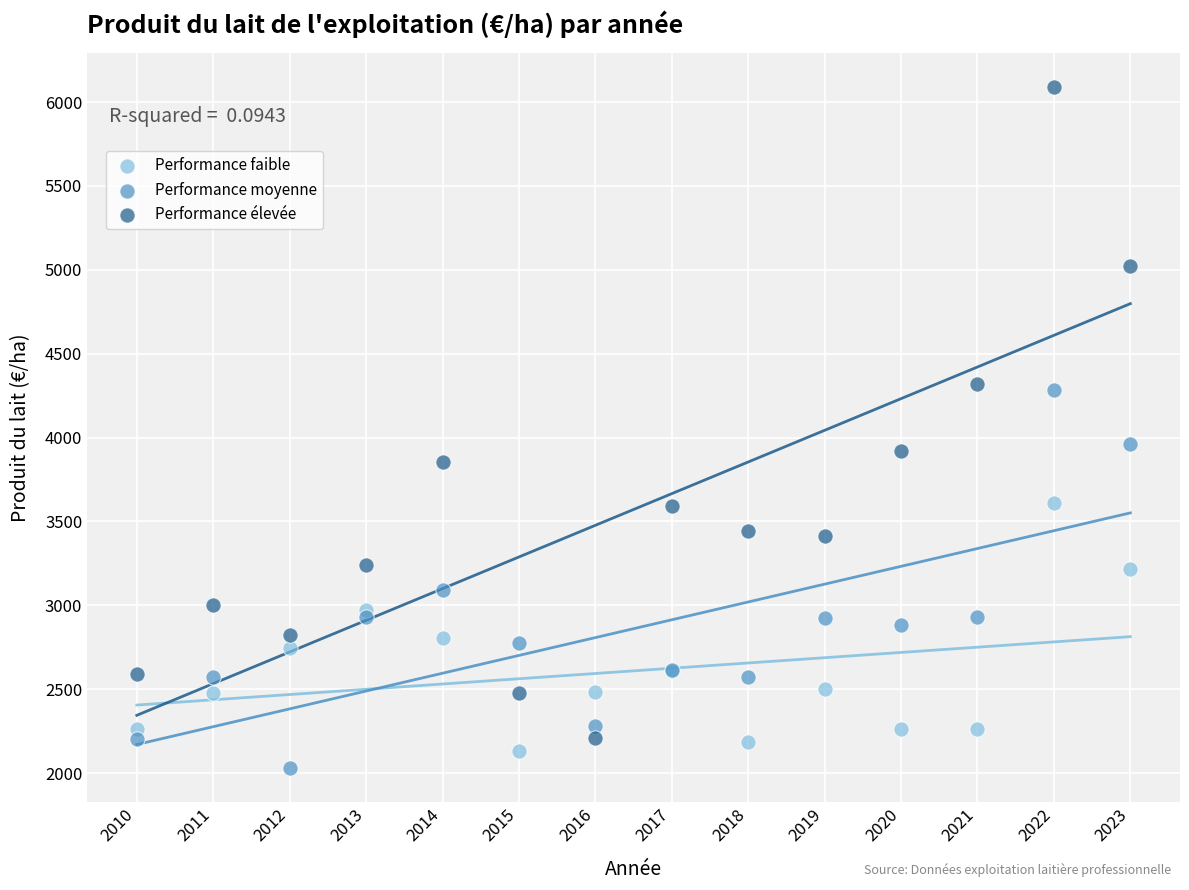

What is the X range (max minus min) for the scatter plot?

13.0